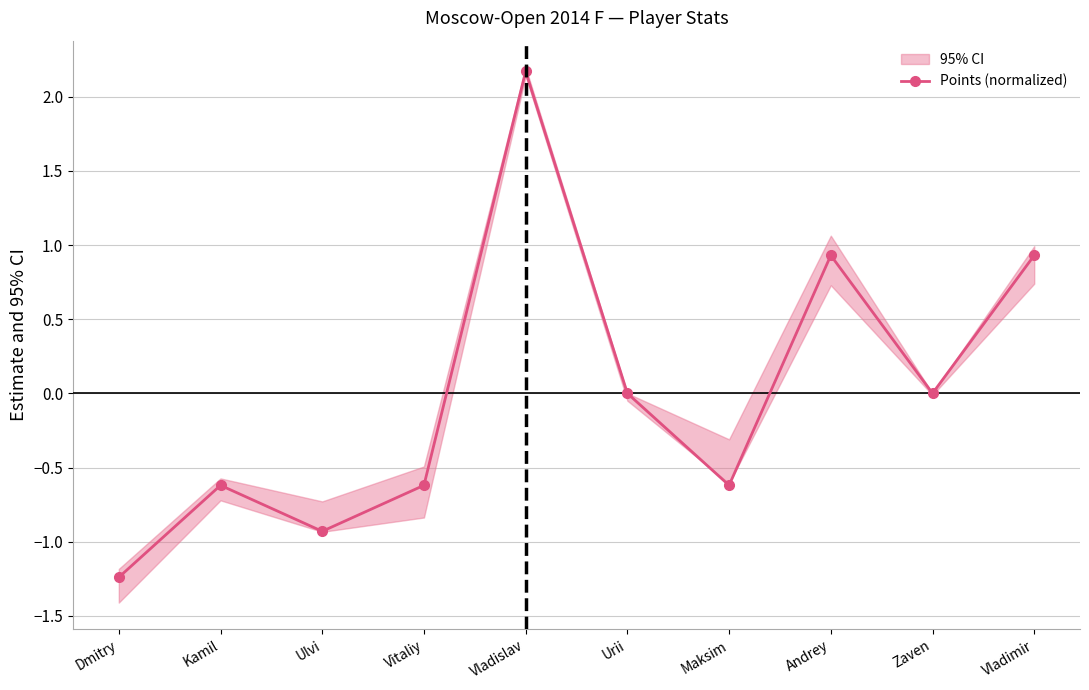

Is this an area chart (filled region under the line)?

No